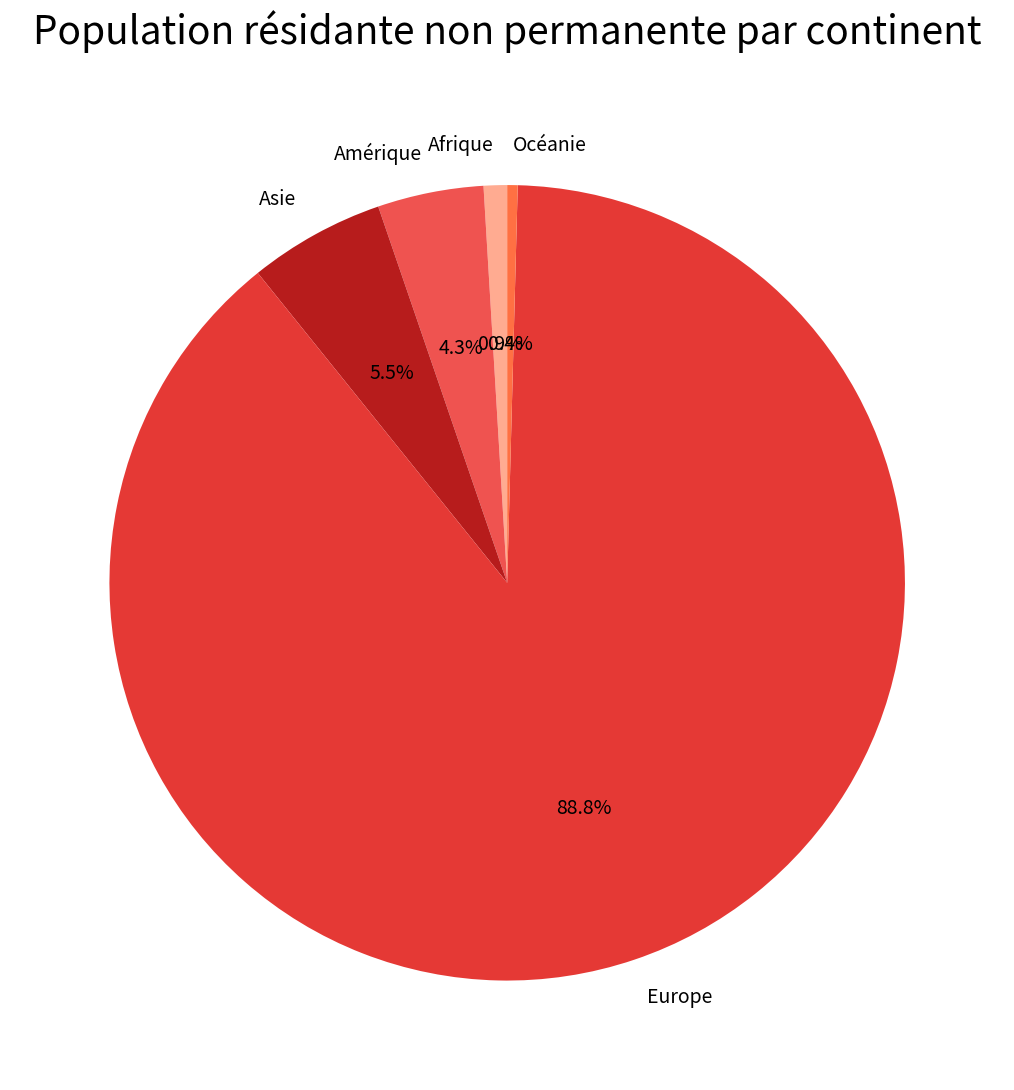

Does Europe account for over 50% of the chart?

Yes